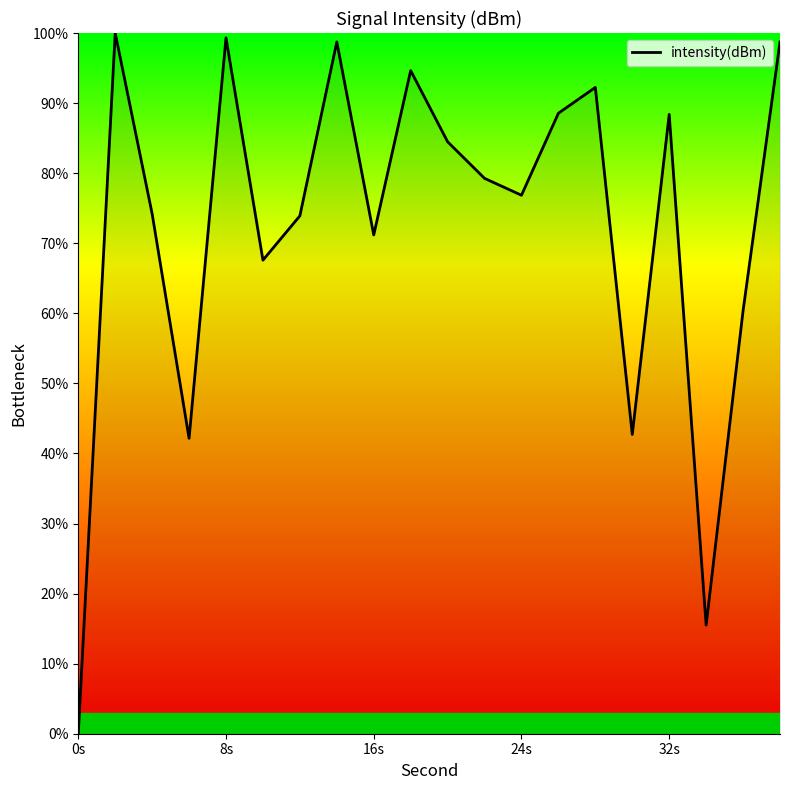

What is the difference between the maximum and minimum values?

100.0